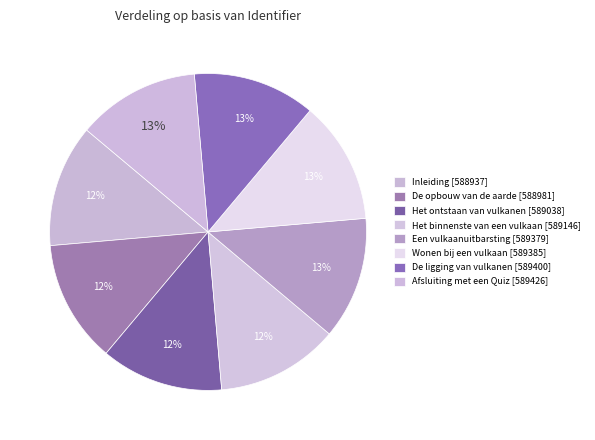

What is the change in value from De opbouw van de aarde to De ligging van vulkanen?

+419